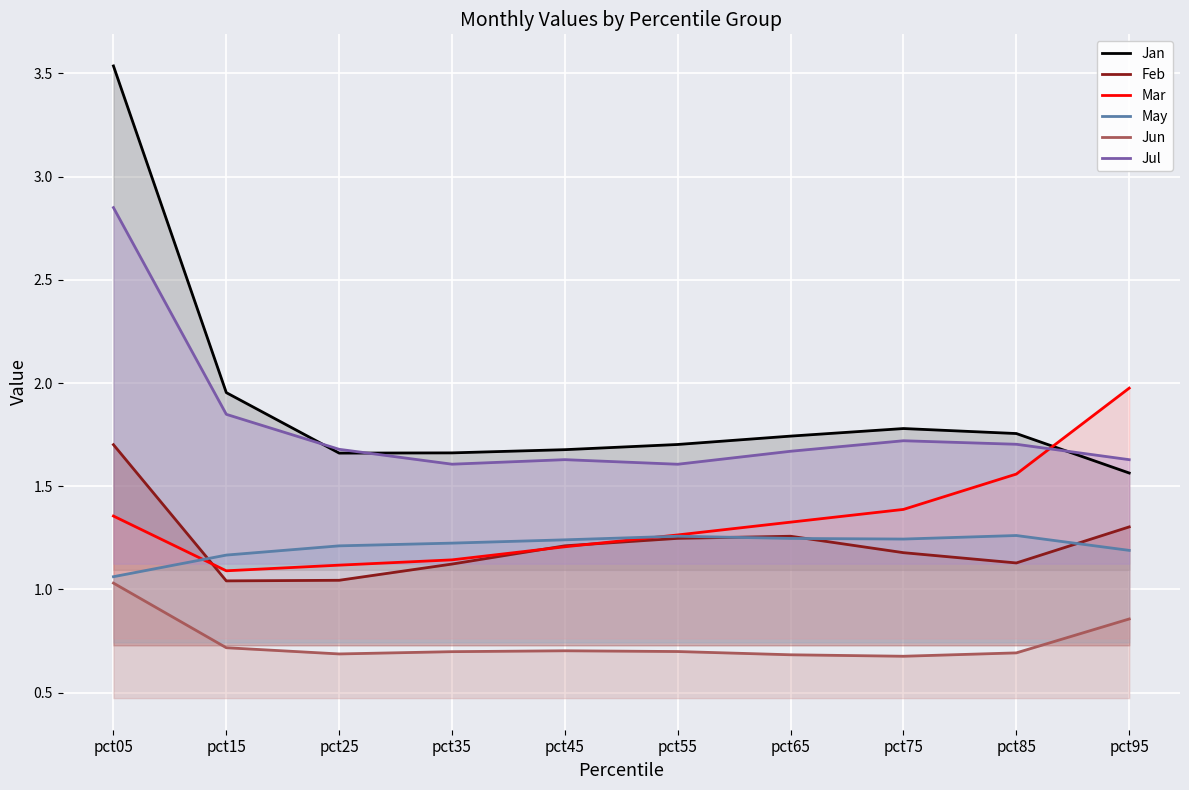

True or false: May has more than 1 points higher than both neighbors.

True